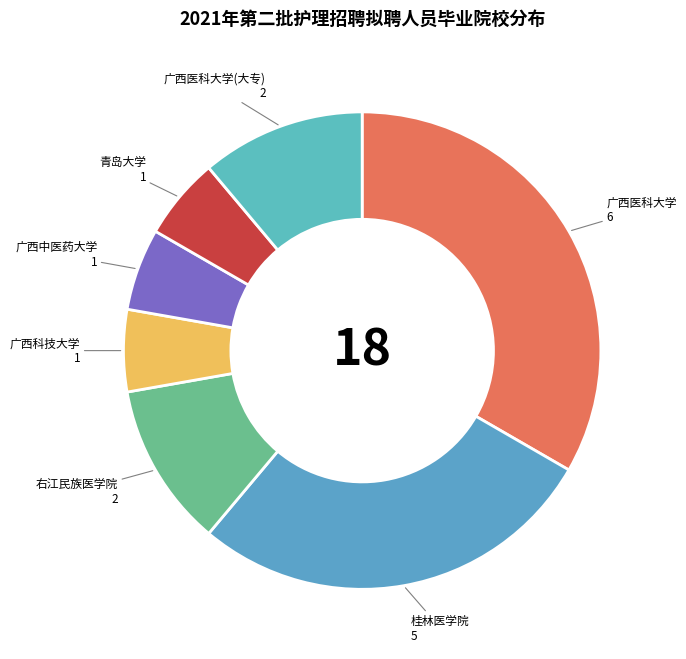

Does any single category account for the majority?

No